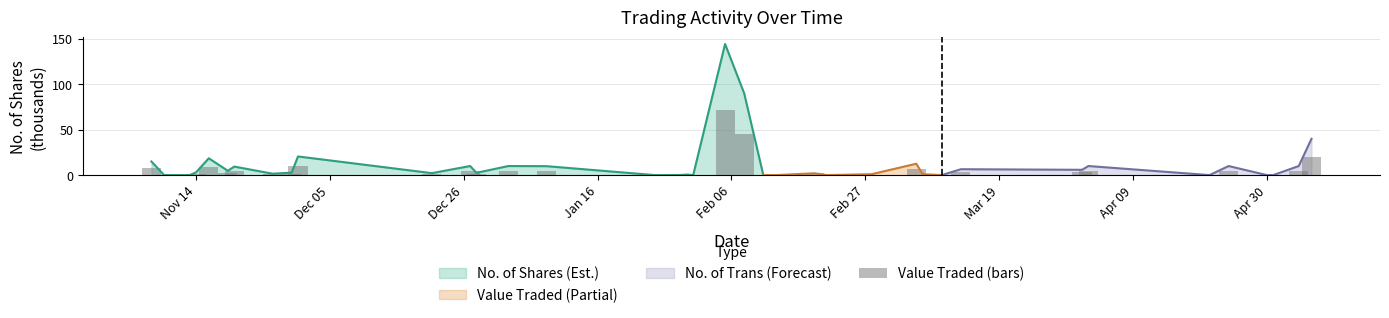

What is the value of the 22nd bar from the left?

45.1